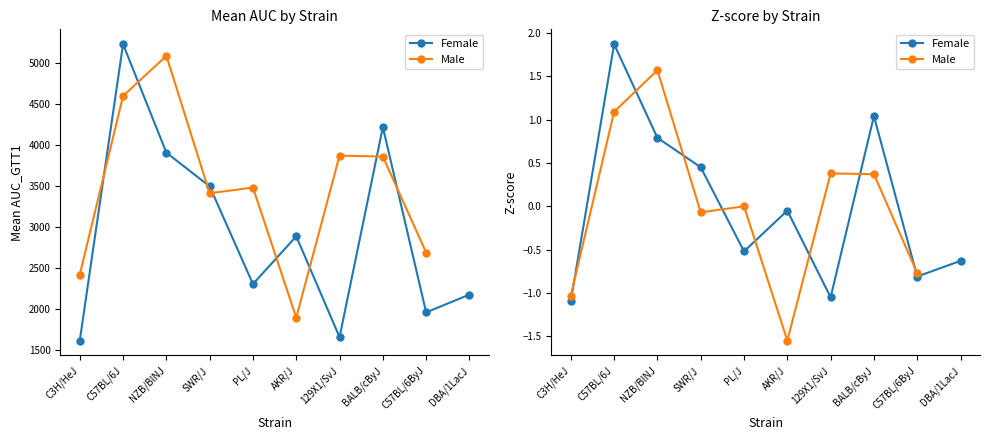

What is the minimum value shown in the chart?

1613